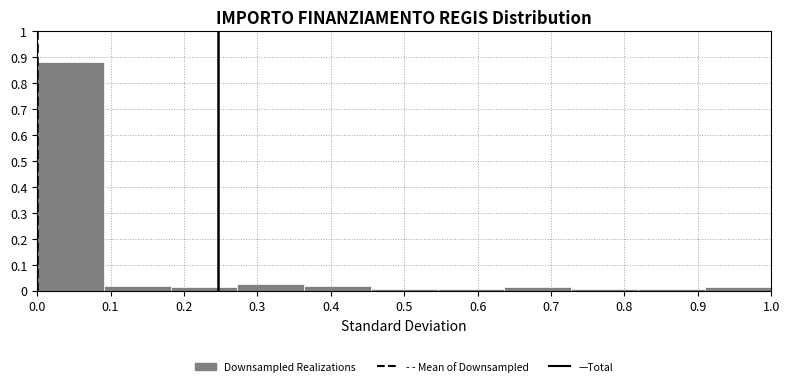

Reading left to right, list every bar in this chart as the range it spans on the x-axis followed by its height. Neither the bar edges nor the heights are printed on the chart, so give them approximately, as read against the axes.

0.00 to 0.09: 0.88
0.09 to 0.18: 0.02
0.18 to 0.27: 0.01
0.27 to 0.36: 0.02
0.36 to 0.45: 0.02
0.45 to 0.55: under 0.01
0.55 to 0.64: under 0.01
0.64 to 0.73: 0.01
0.73 to 0.82: under 0.01
0.82 to 0.91: under 0.01
0.91 to 1.00: 0.01